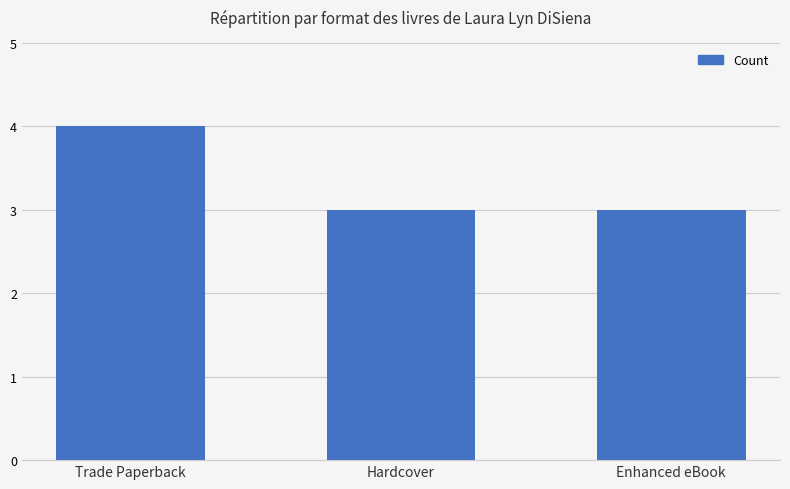

Reading left to right, list all the values displayed in this chart.

4	3	3